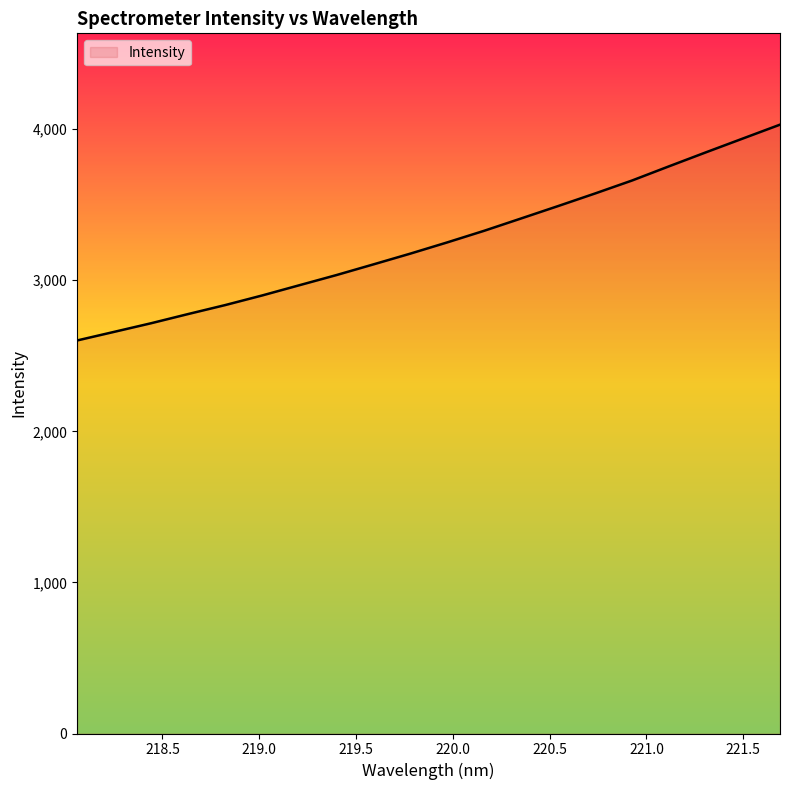

What is the difference between the maximum and minimum values?

1428.2